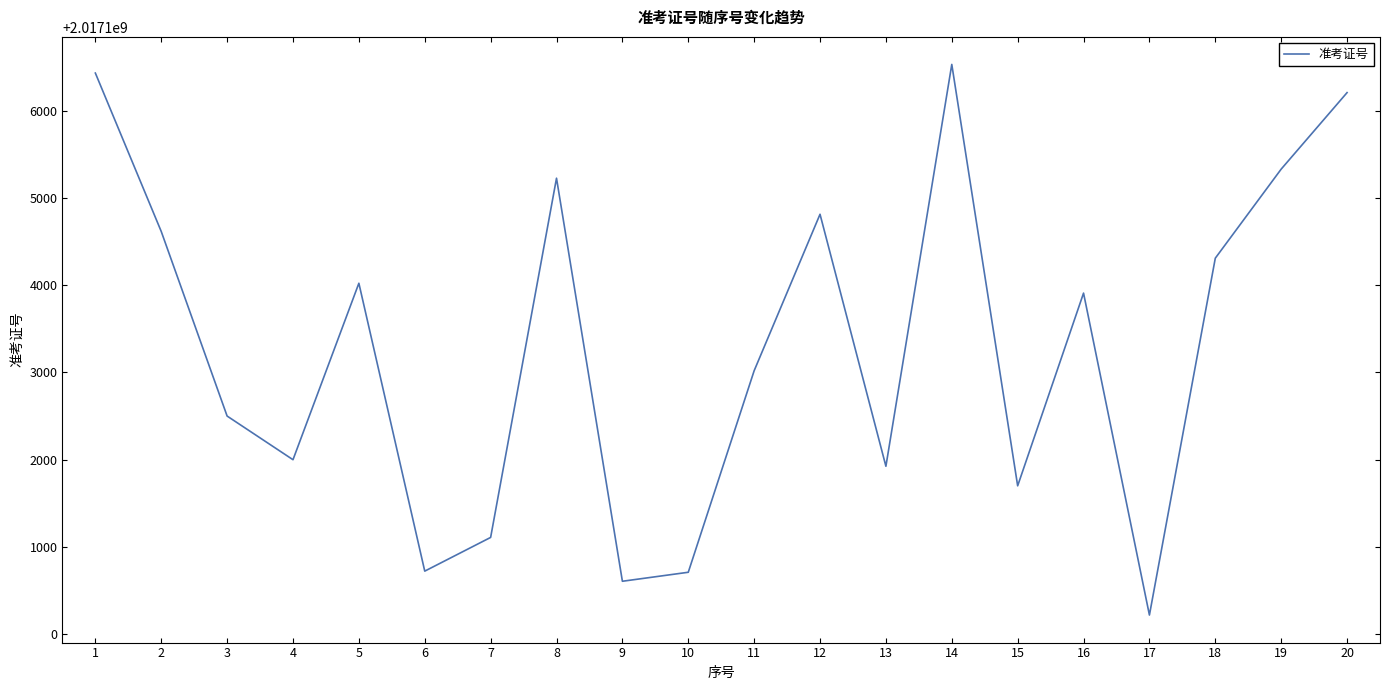

How many series are shown in this chart?

1